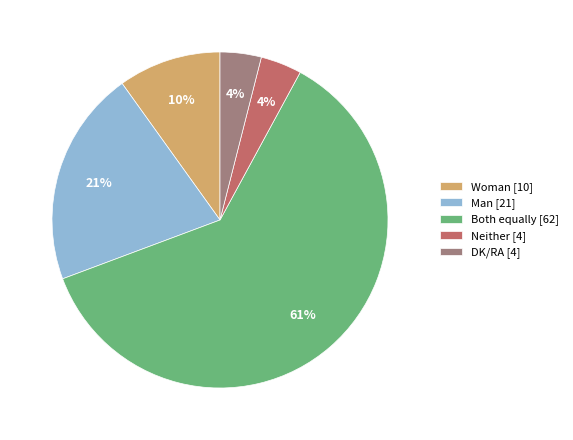

To the nearest percent, what is the difference between the largest and smallest slice percentages?

57%